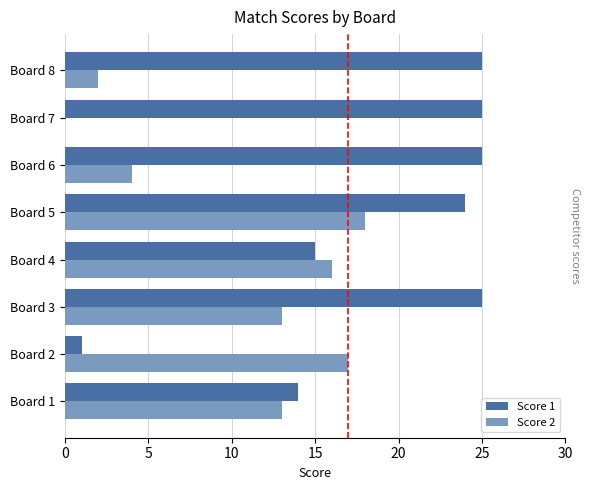

What is the total value across all series at Board 5?

42